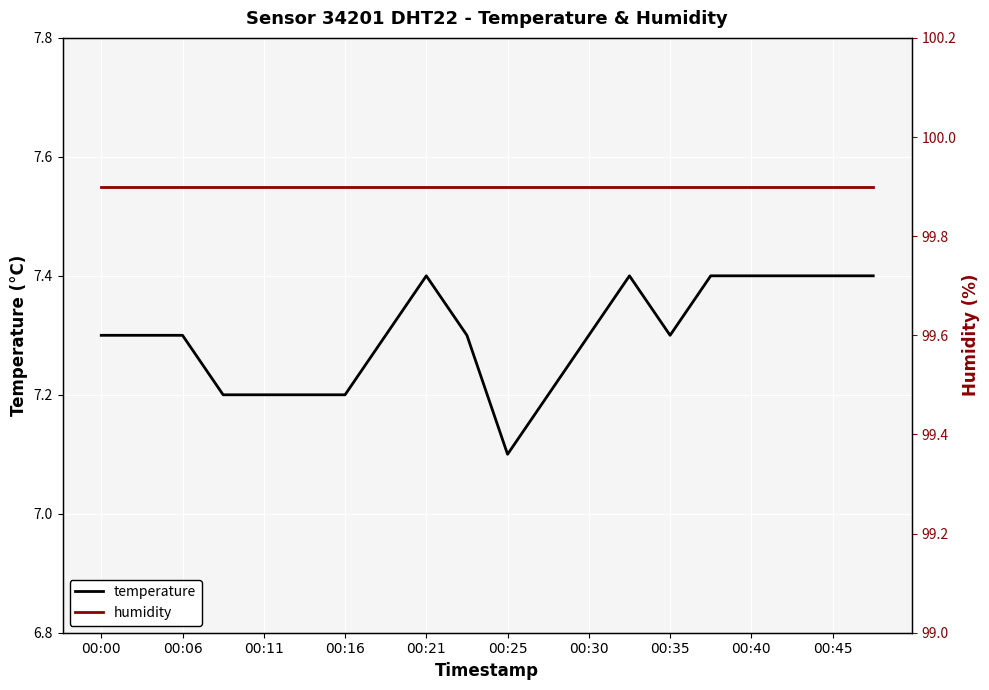

List the series in order of their peak value, lowest first.

temperature, humidity